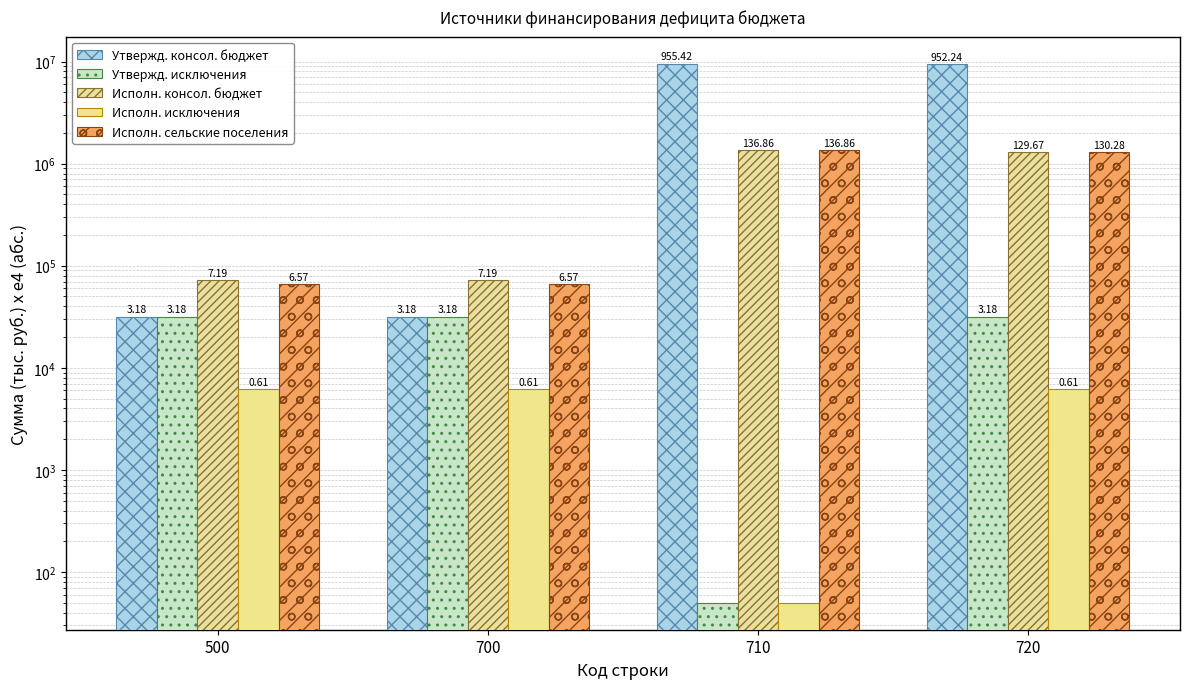

Is the value of Исполн. исключения at 500 greater than the value of Утвержд. консол. бюджет at 710?

No